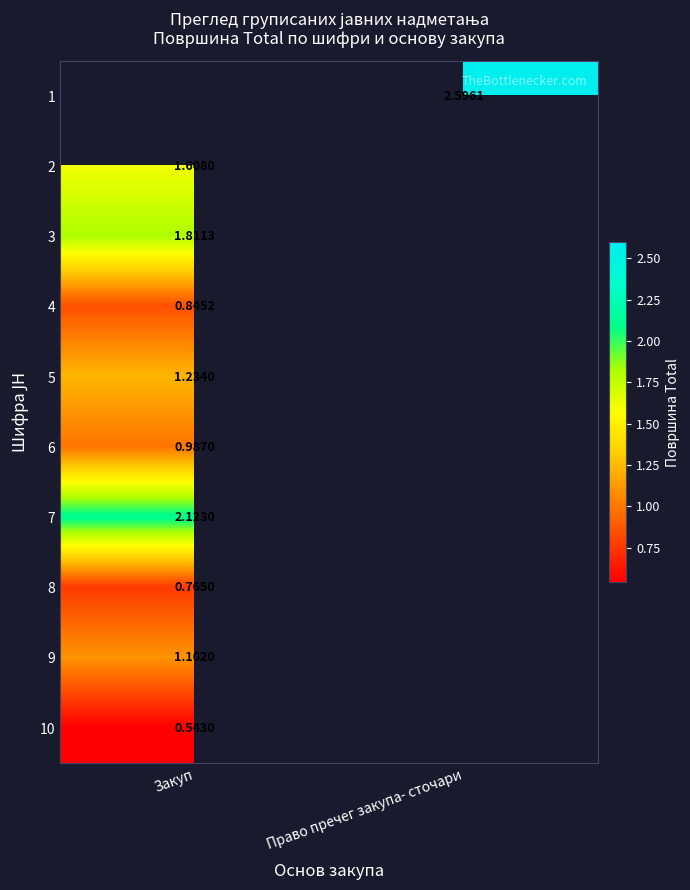

Is the value of 9 at Закуп greater than the value of 2 at Закуп?

No